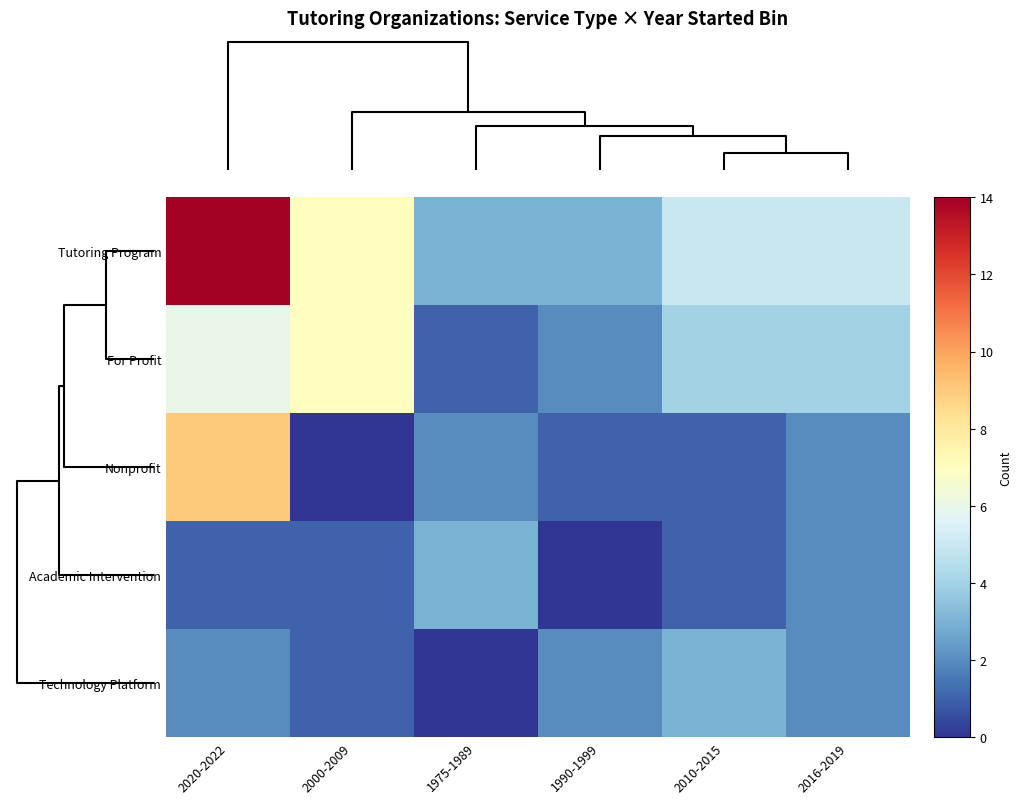

Count the number of categories in the chart.

6